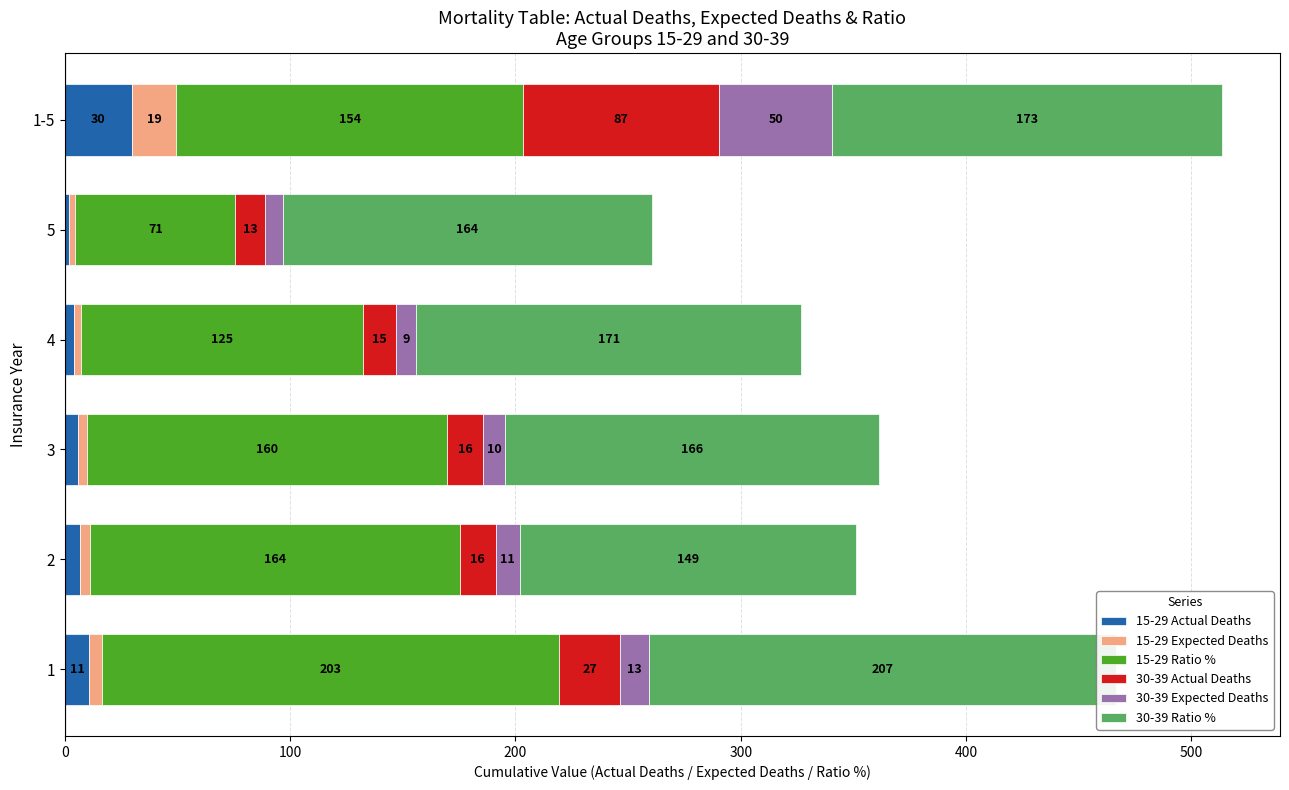

What are all the series names shown in the legend?

15-29 Actual Deaths, 15-29 Expected Deaths, 15-29 Ratio %, 30-39 Actual Deaths, 30-39 Expected Deaths, 30-39 Ratio %